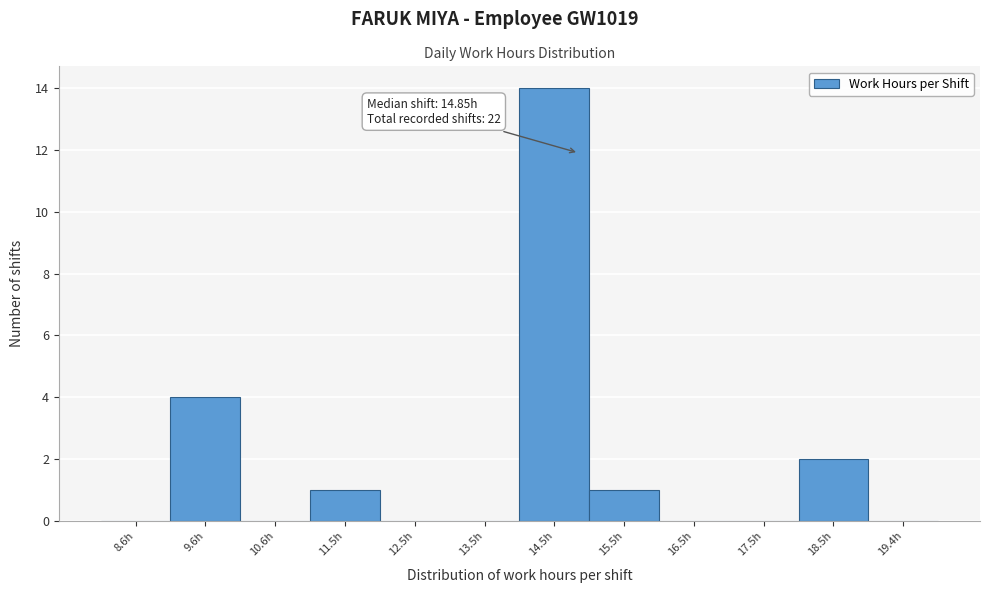

Which range on the x-axis has the tallest bar?

14.0 to 15.0